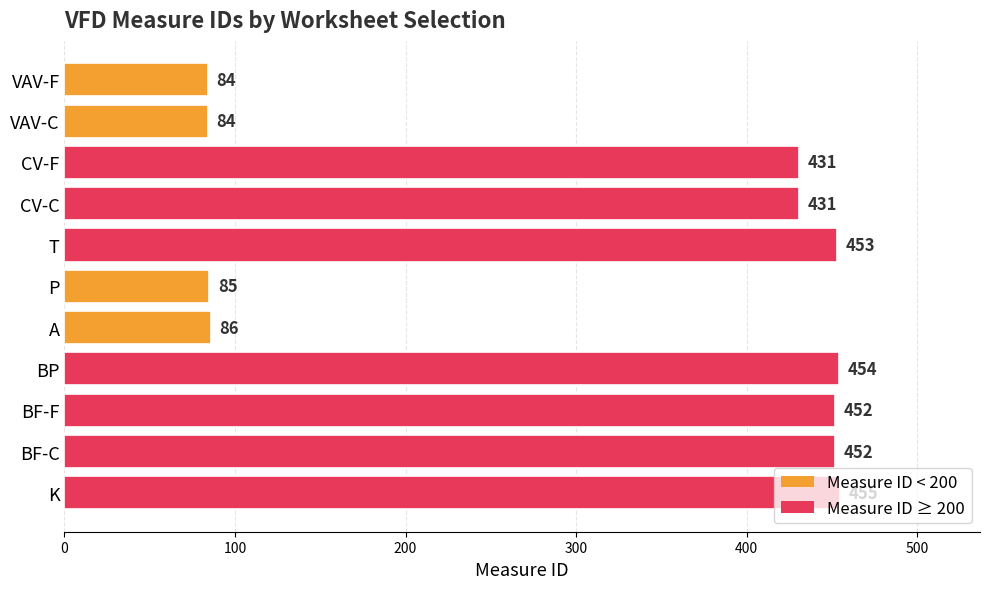

What is the label of the 4th bar from the bottom?

BP